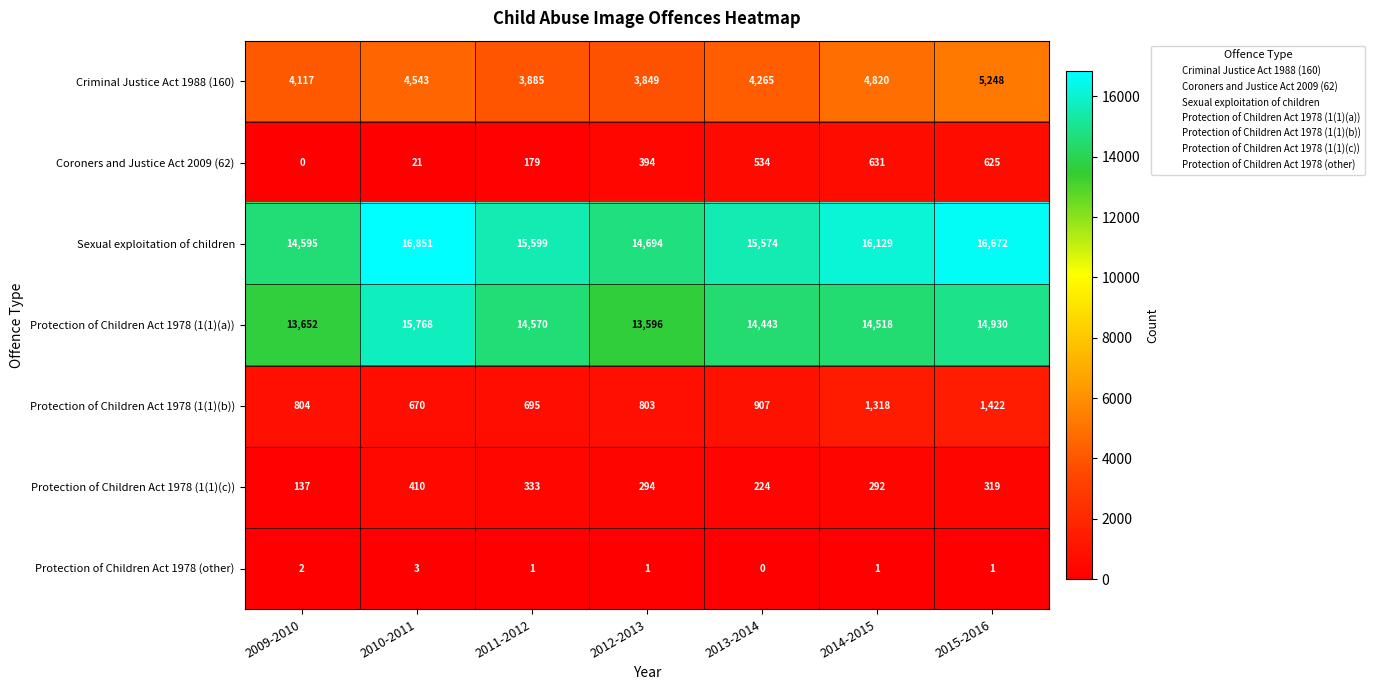

How many values in the Sexual exploitation of children series are below 15599?

3